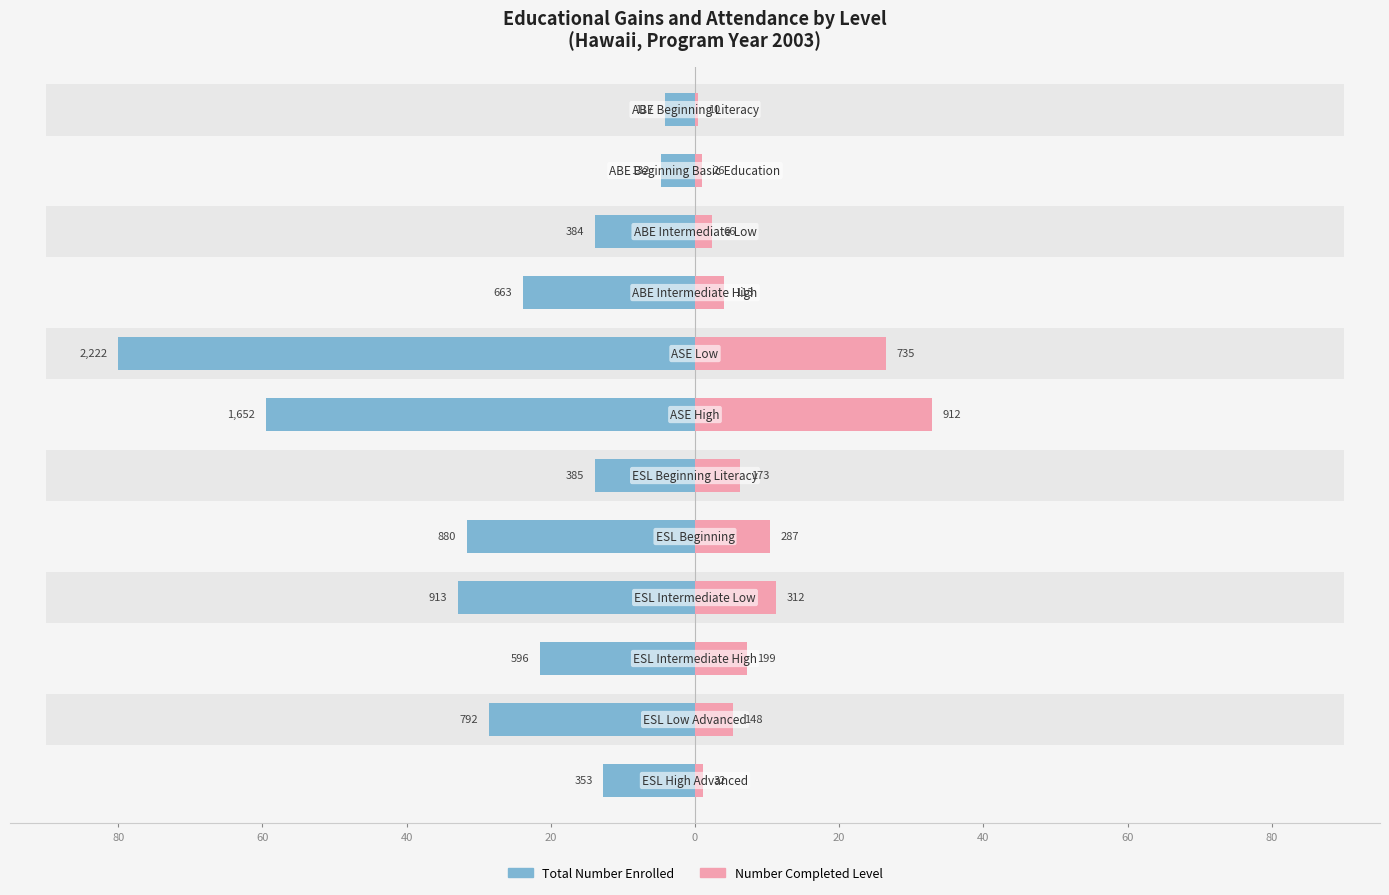

At how many categories does at least one series exceed -18?

12